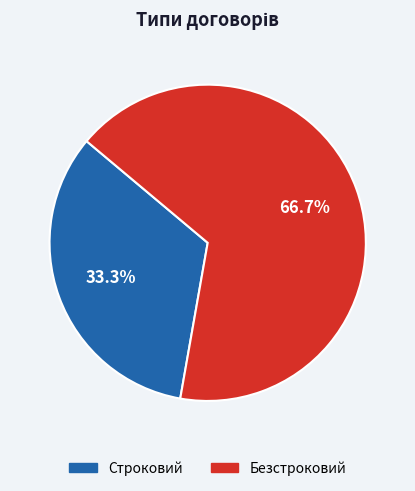

Rank the categories by value from highest to lowest.

Безстроковий, Строковий